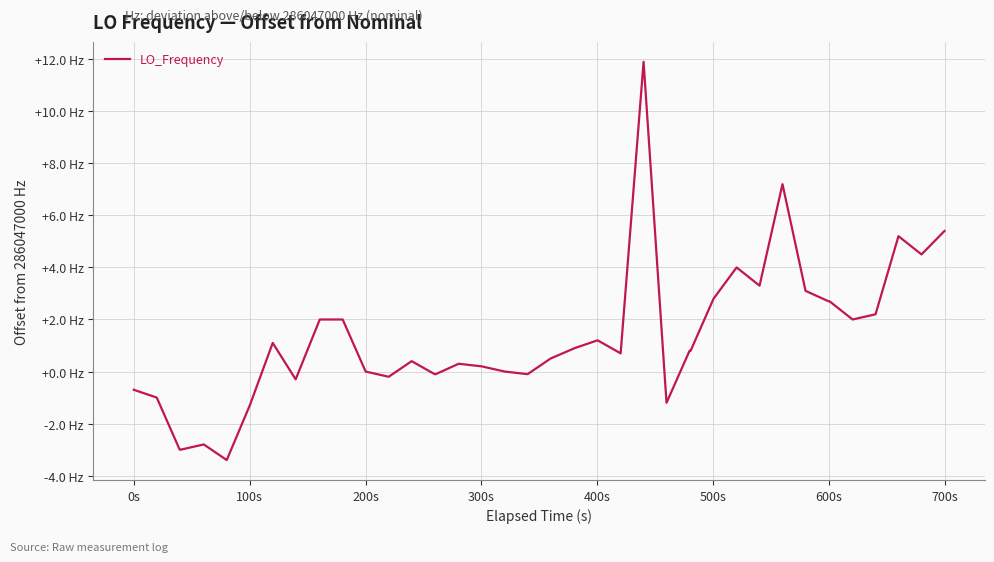

What is the sum of all values?

50.7